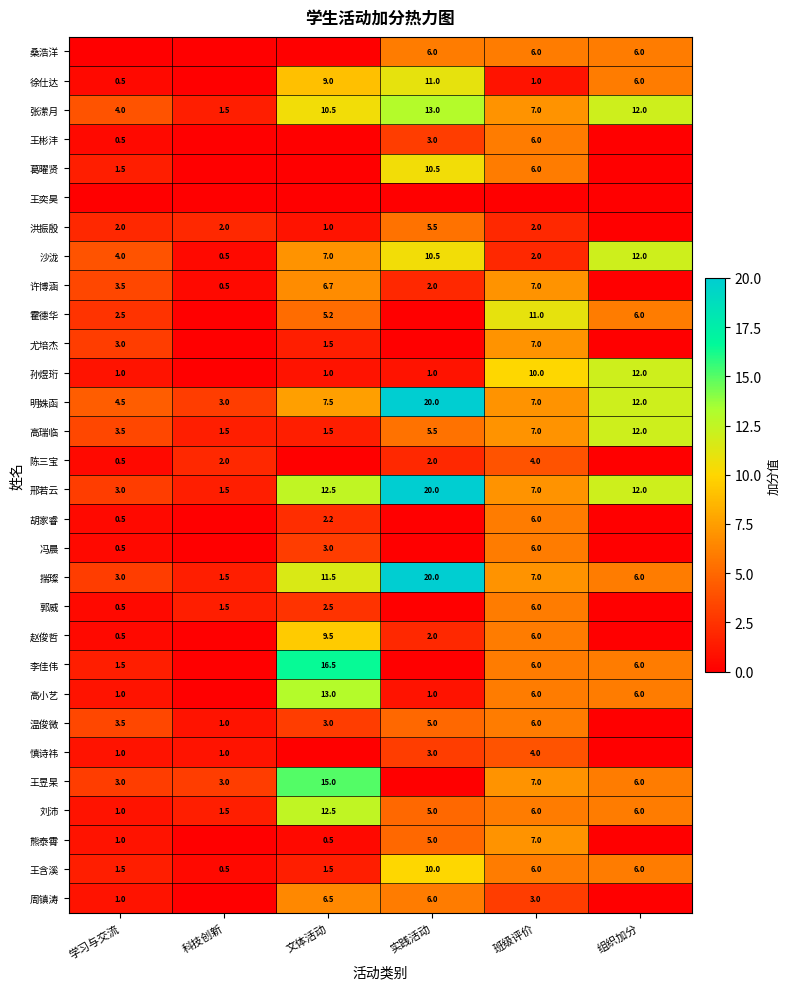

At which label does 张潆月 reach its minimum?

科技创新